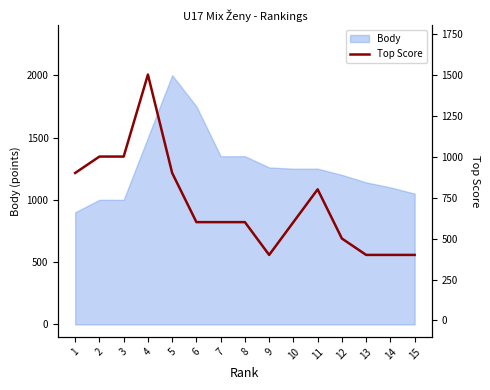

Which category has the lowest value across all series?

9